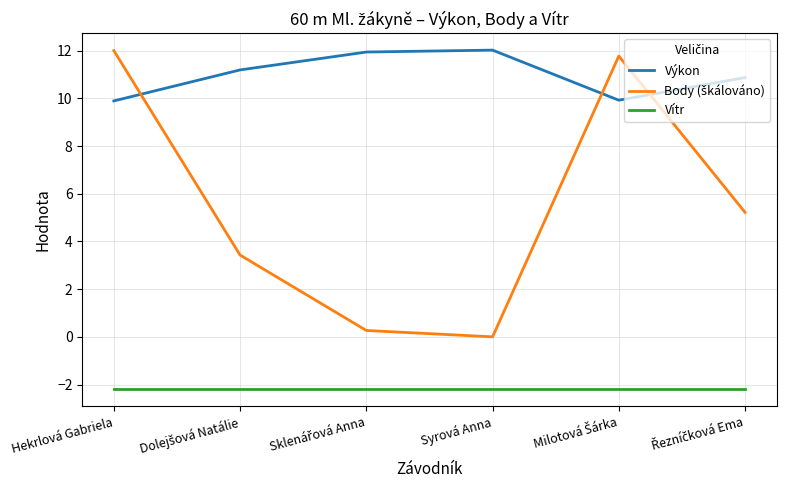

Which series has the largest total across all categories?

Výkon